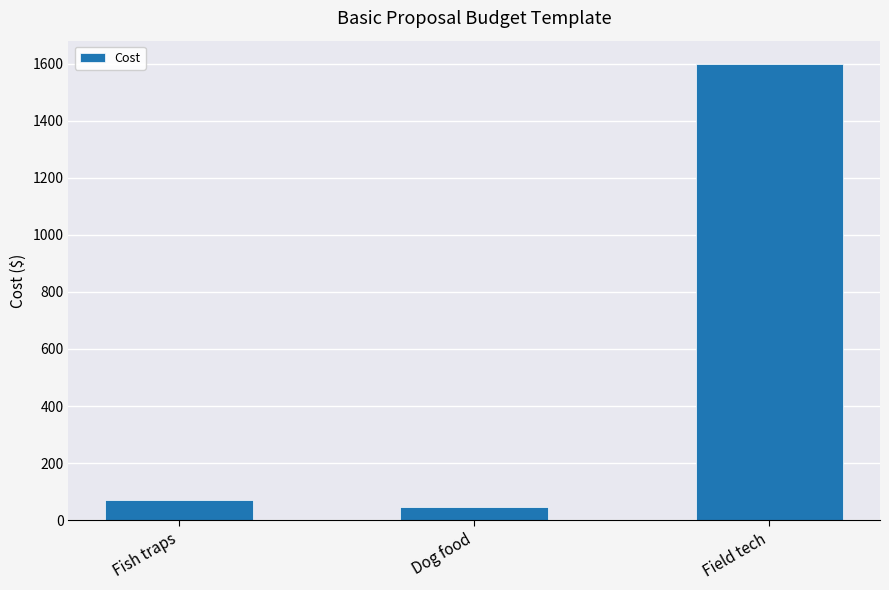

What value does the data have at Dog food?

46.0